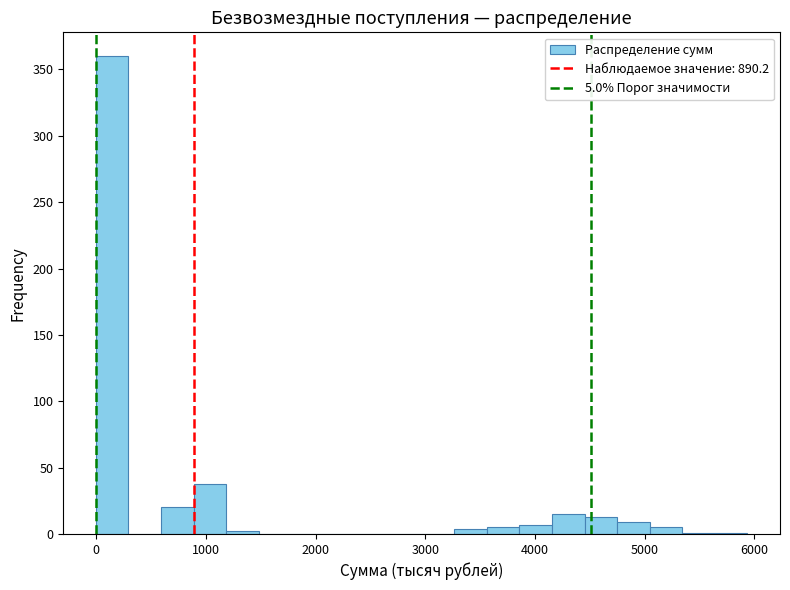

Read against the x-axis, roughly where is the centre of the tallest bar?

100